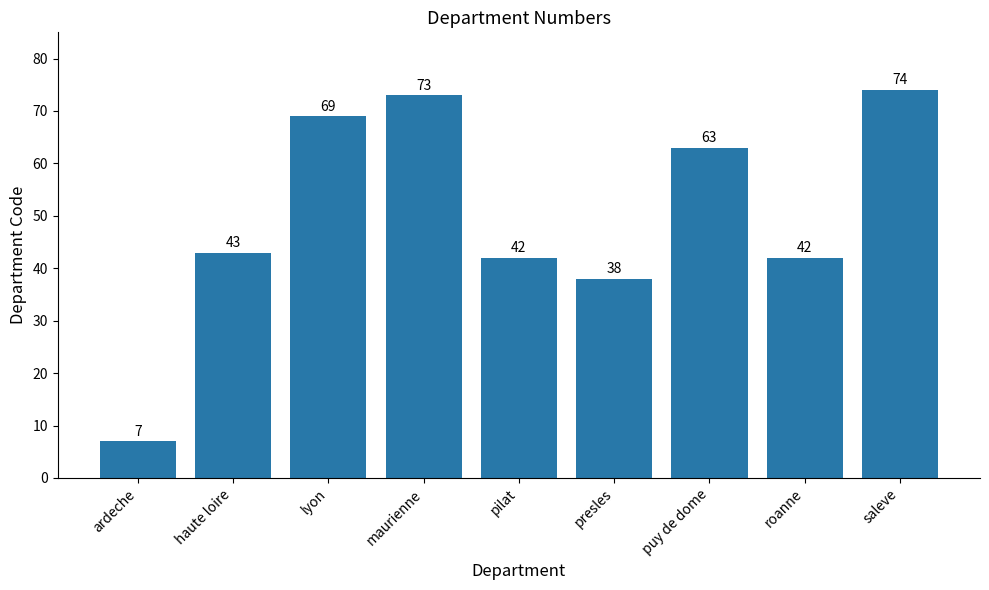

What is the approximate value at pilat, to the nearest 10?

40